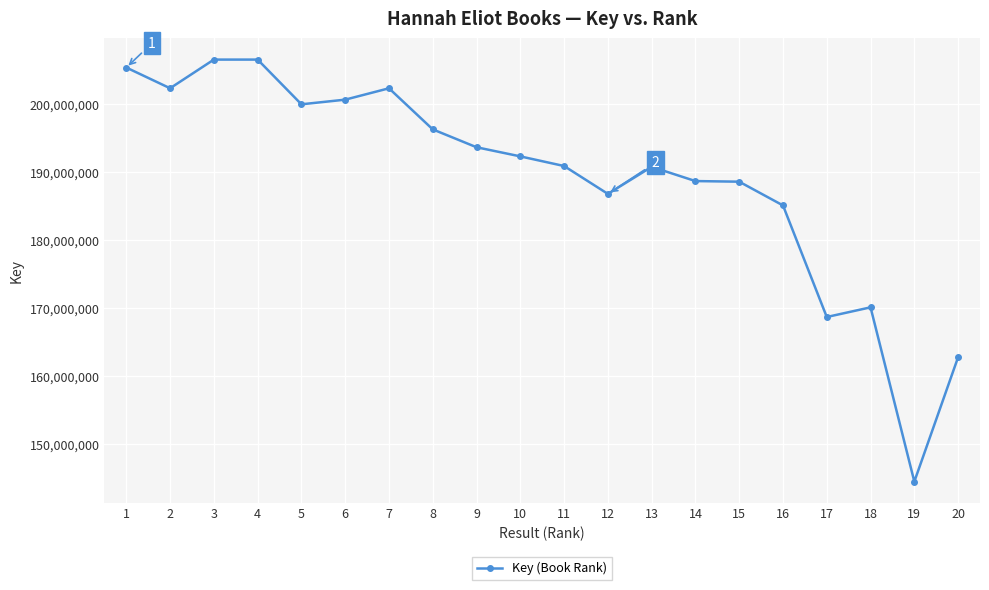

Which category has the lowest value across all series?

19